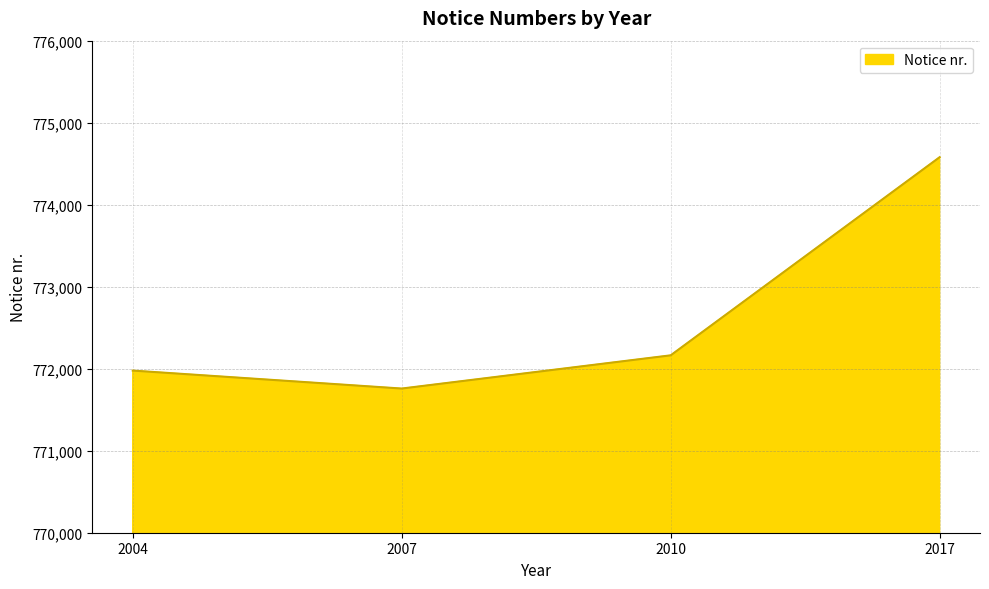

Rank the categories by value from highest to lowest.

2017, 2010, 2004, 2007